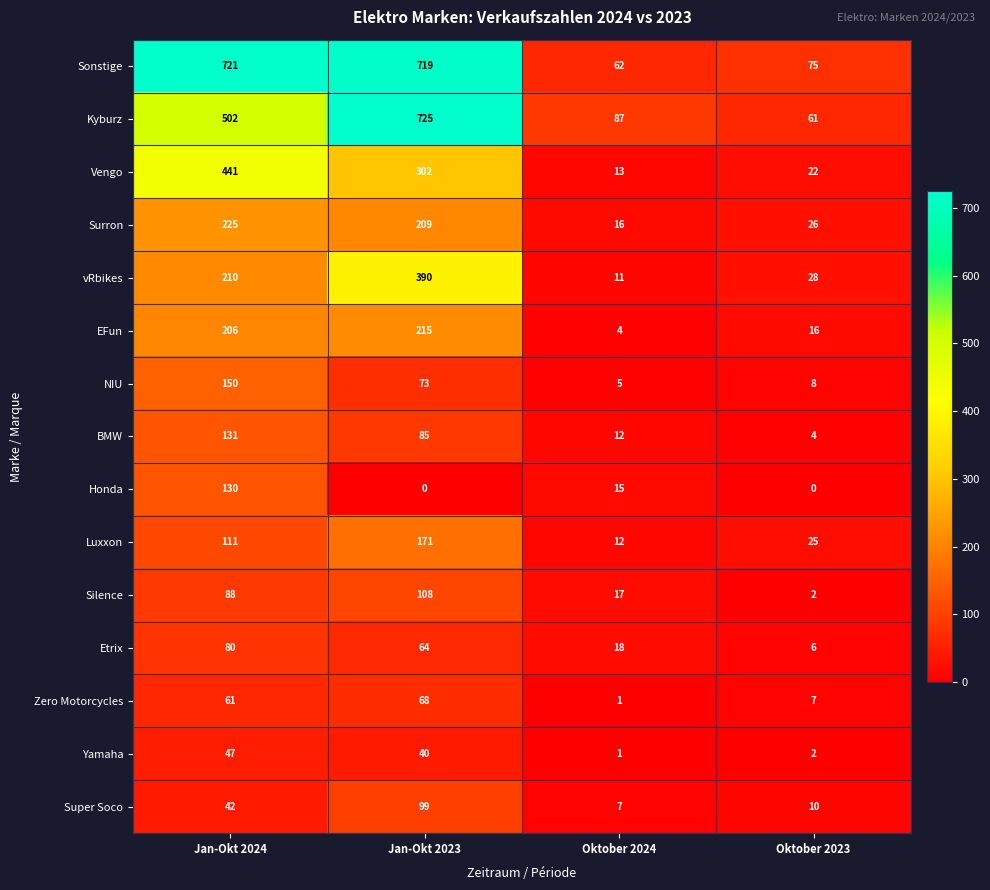

Between Jan-Okt 2023 and Oktober 2023, which series saw the biggest shift?

Kyburz